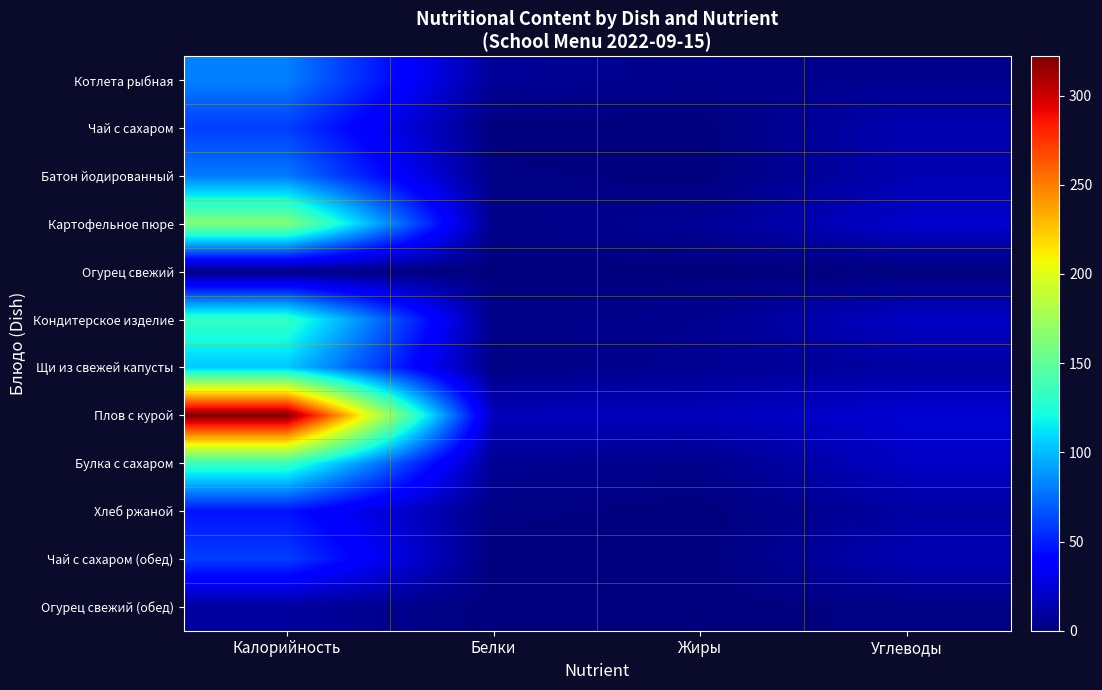

Which series has the largest total across all categories?

Плов с курой